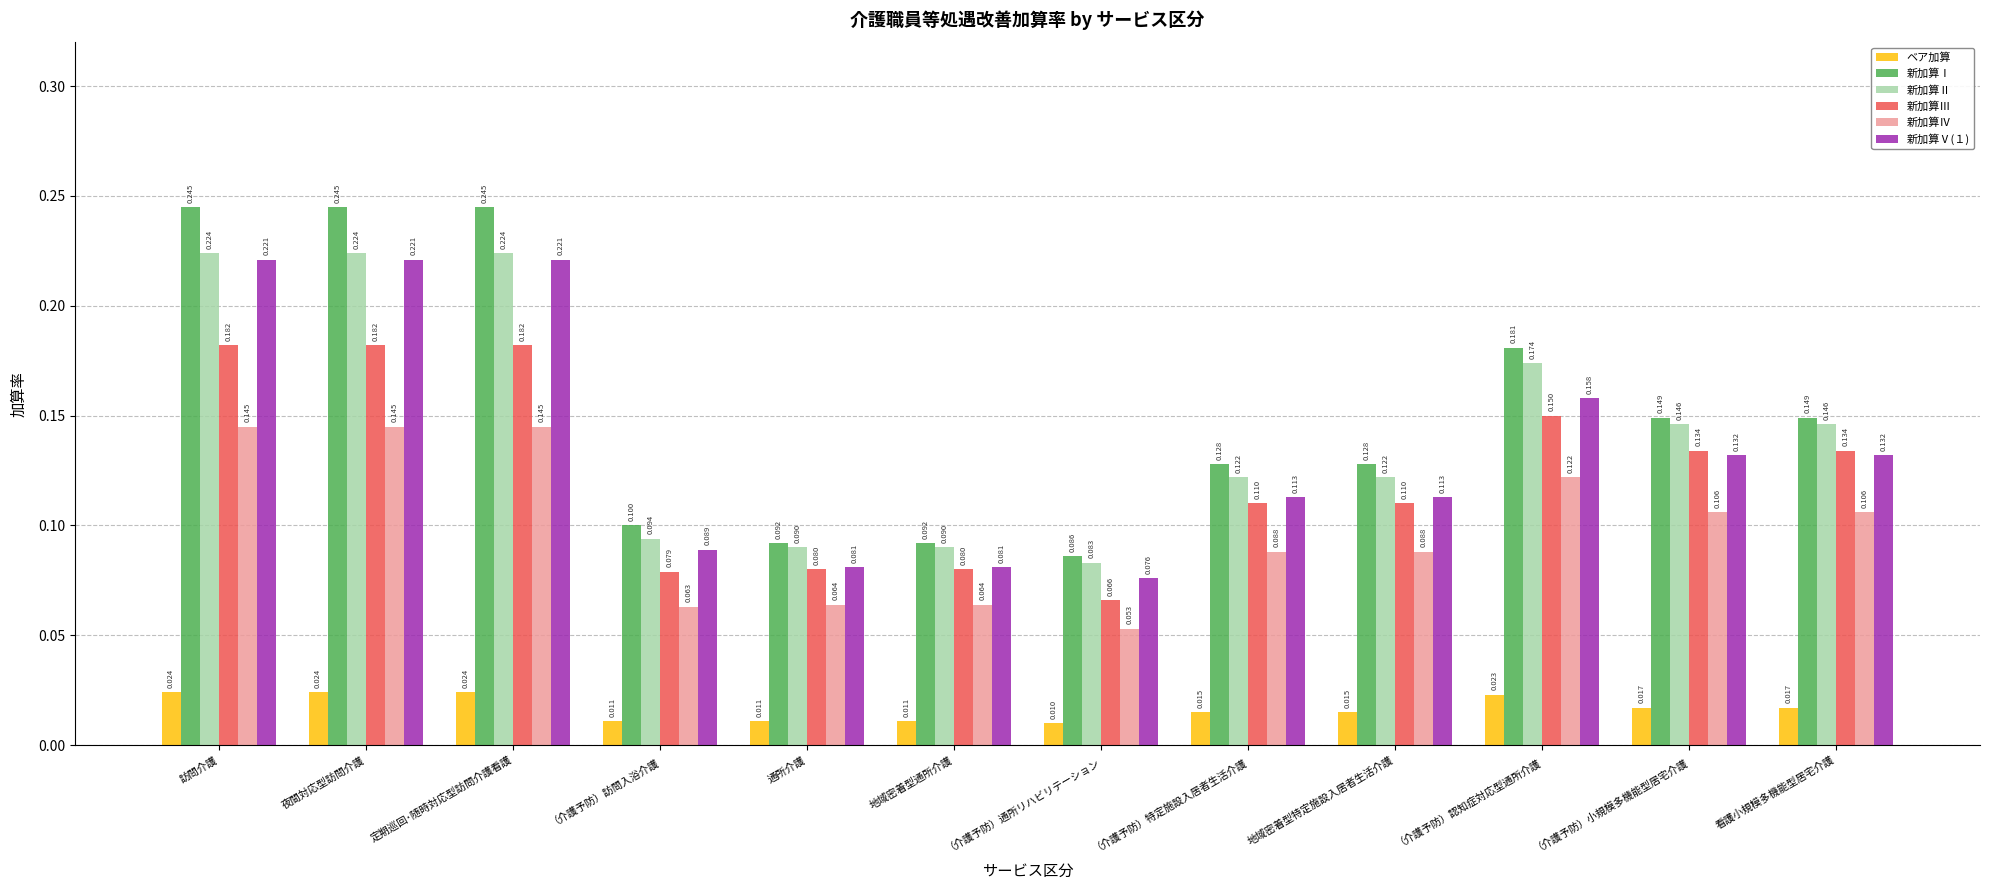

Count the 新加算Ⅴ(１) values in the range 0 to 1.

12